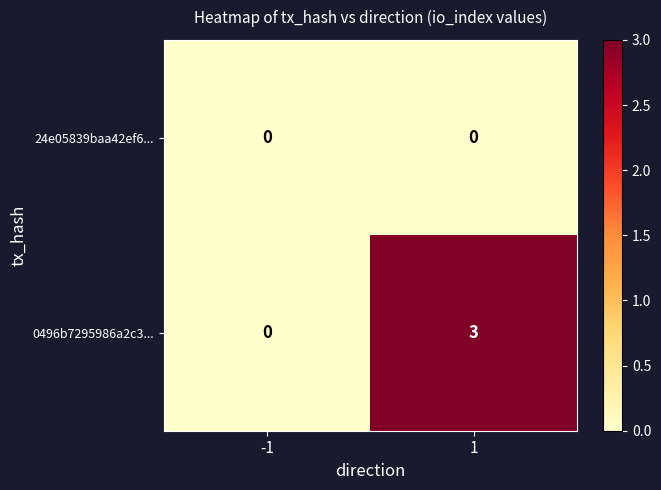

Reading left to right, list all the values displayed in this chart.

24e05839baa42ef6...: 0	0
0496b7295986a2c3...: 0	3